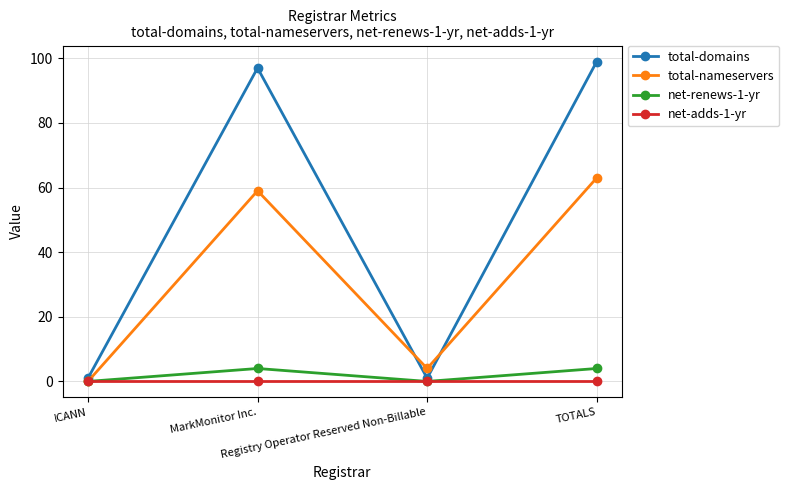

Which series changed the most between ICANN and TOTALS?

total-domains